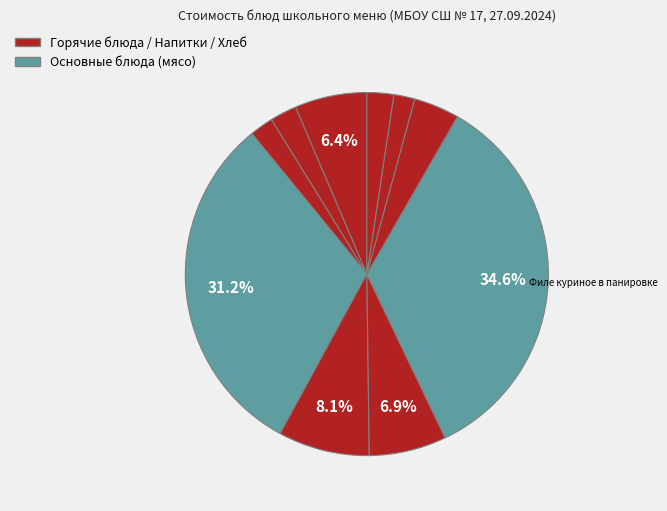

Which slice is the largest?

Филе куриное в панировке